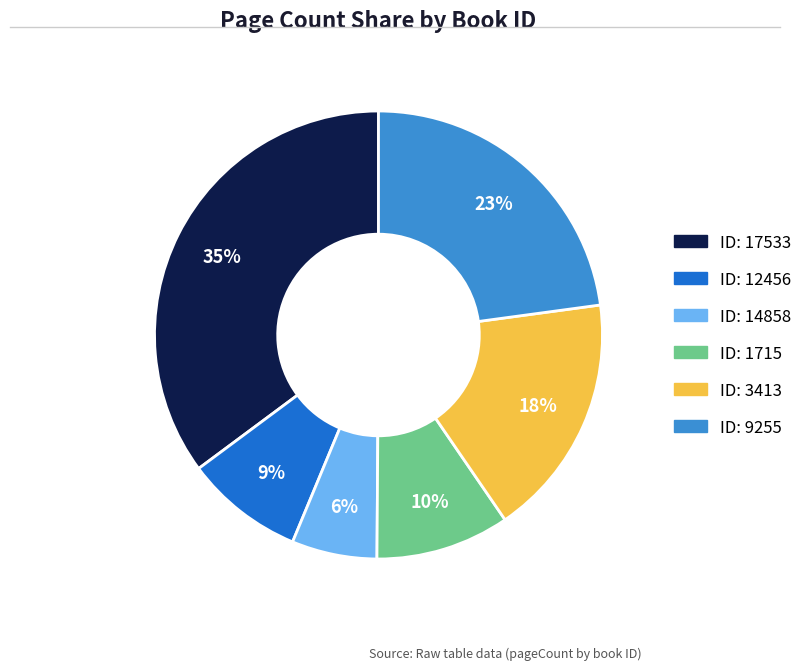

Which category has the biggest portion of the pie?

ID: 17533